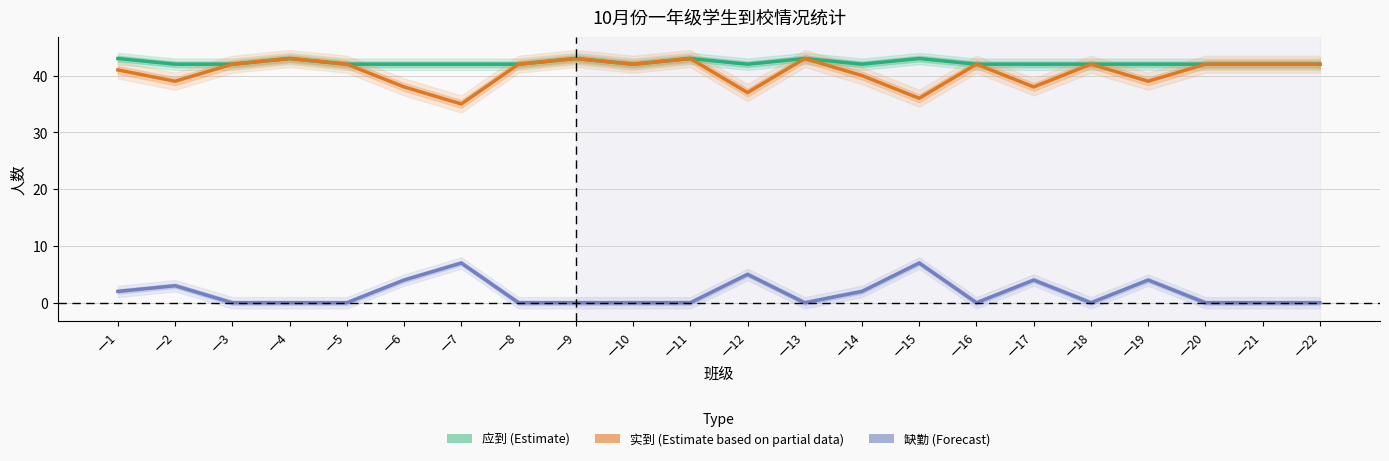

How many lines are shown in the chart?

3